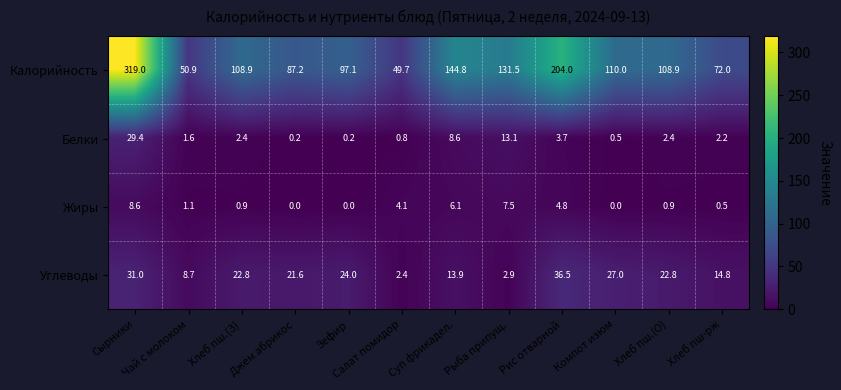

Which series has the largest total across all categories?

Калорийность